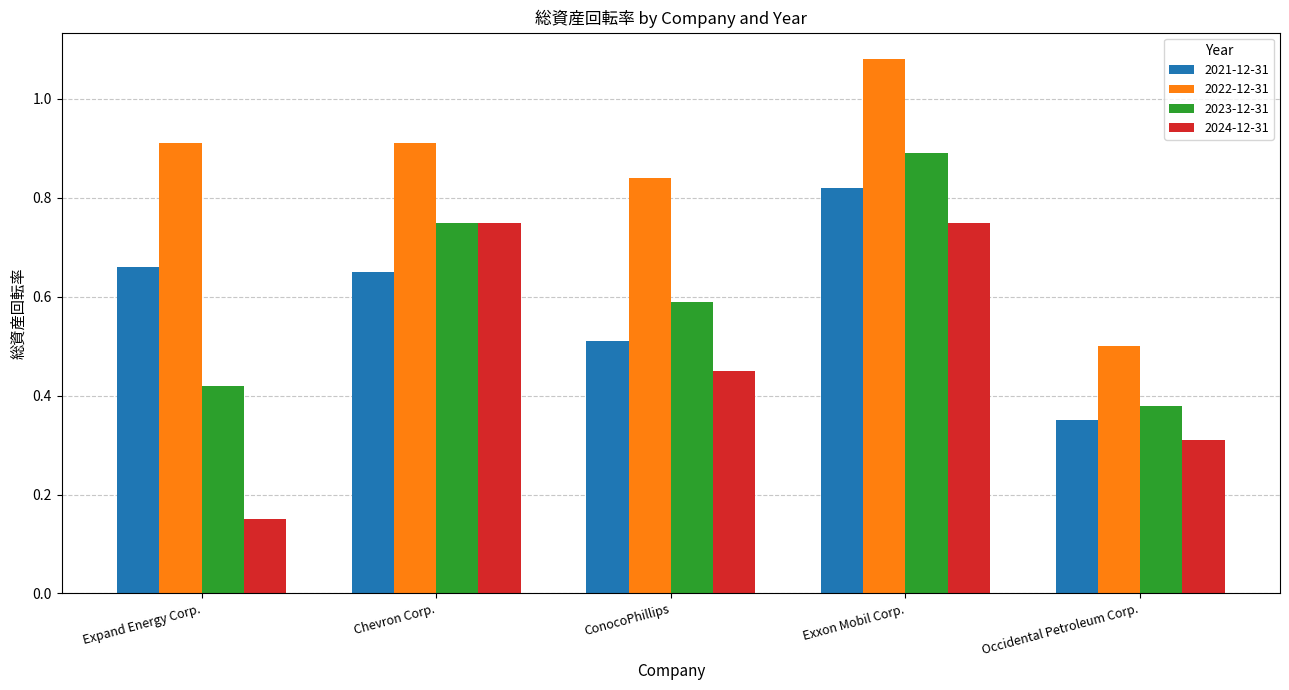

Are the bars horizontal?

No